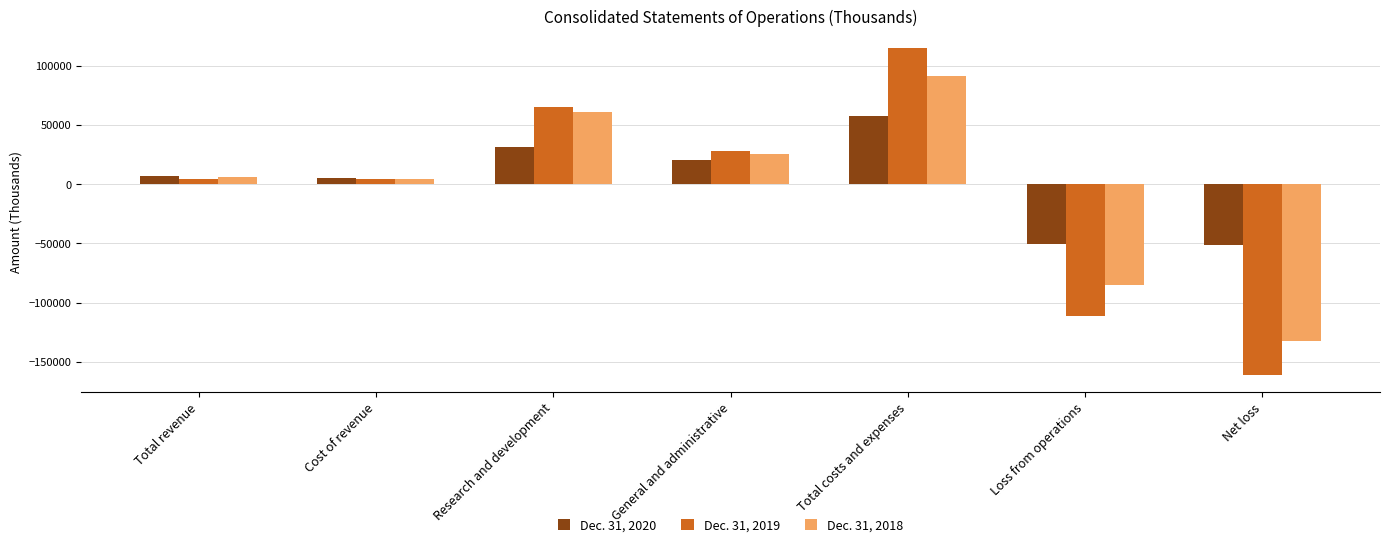

Rank the series by their maximum value, from highest to lowest.

Dec. 31, 2019, Dec. 31, 2018, Dec. 31, 2020